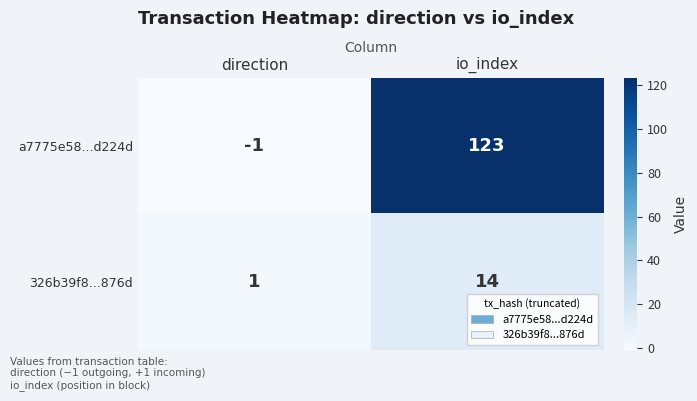

Which series has the largest total across all categories?

a7775e58...d224d